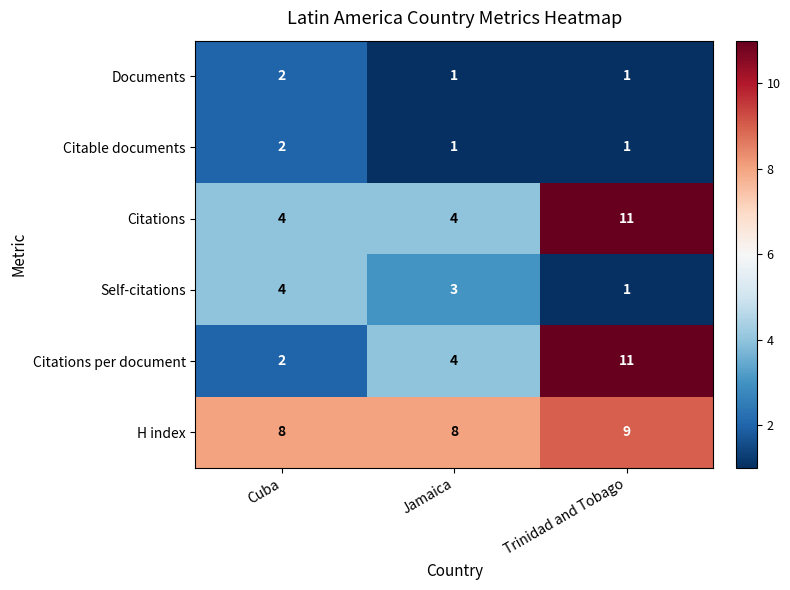

Is it true that H index equals 8 at Cuba?

True